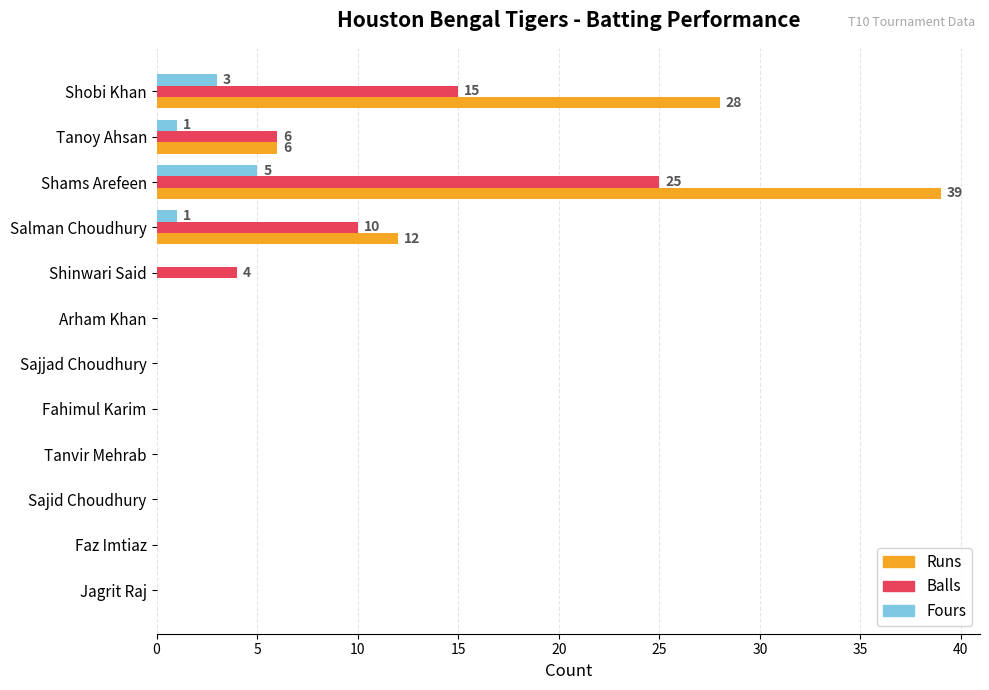

Which series has the largest total across all categories?

Runs